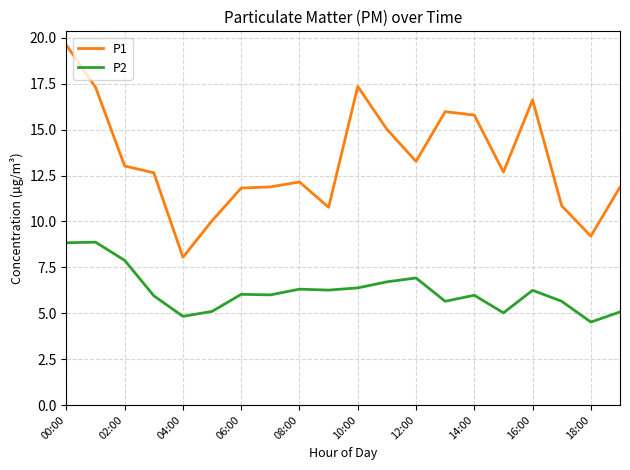

List the series in order of their peak value, lowest first.

P2, P1